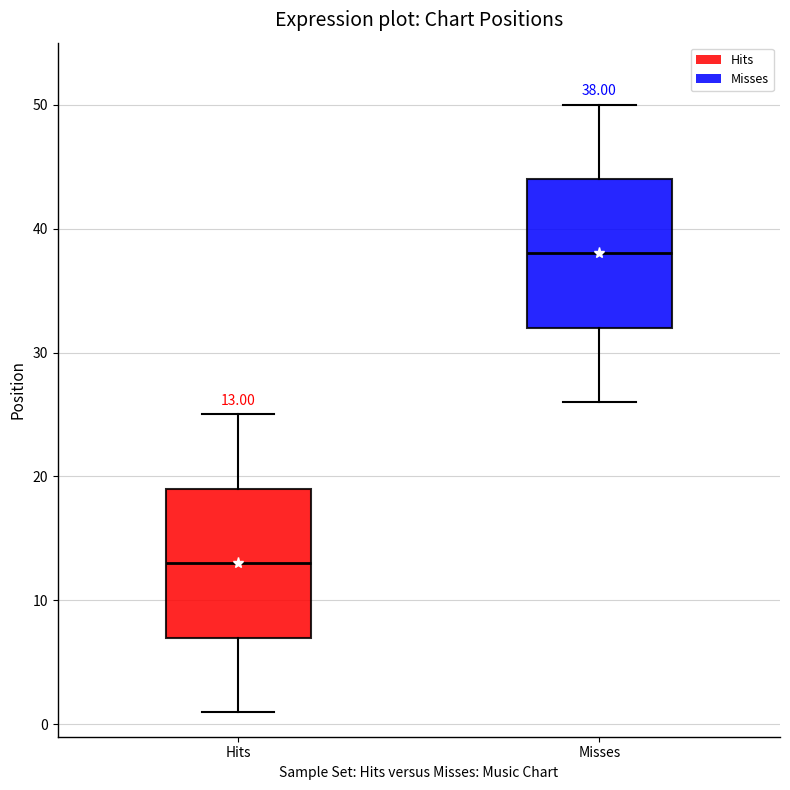

Which box has the lowest median line?

Hits